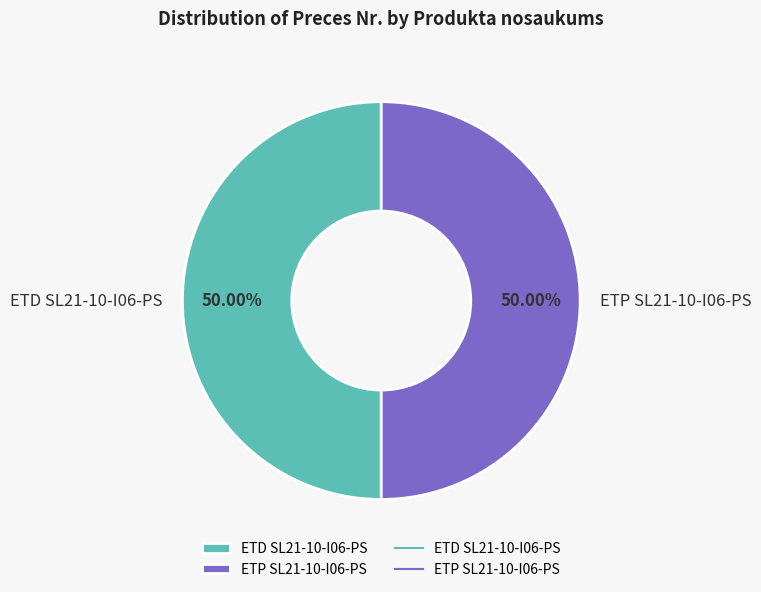

What is the ratio of the value at ETD SL21-10-I06-PS to the value at ETP SL21-10-I06-PS?

1.0